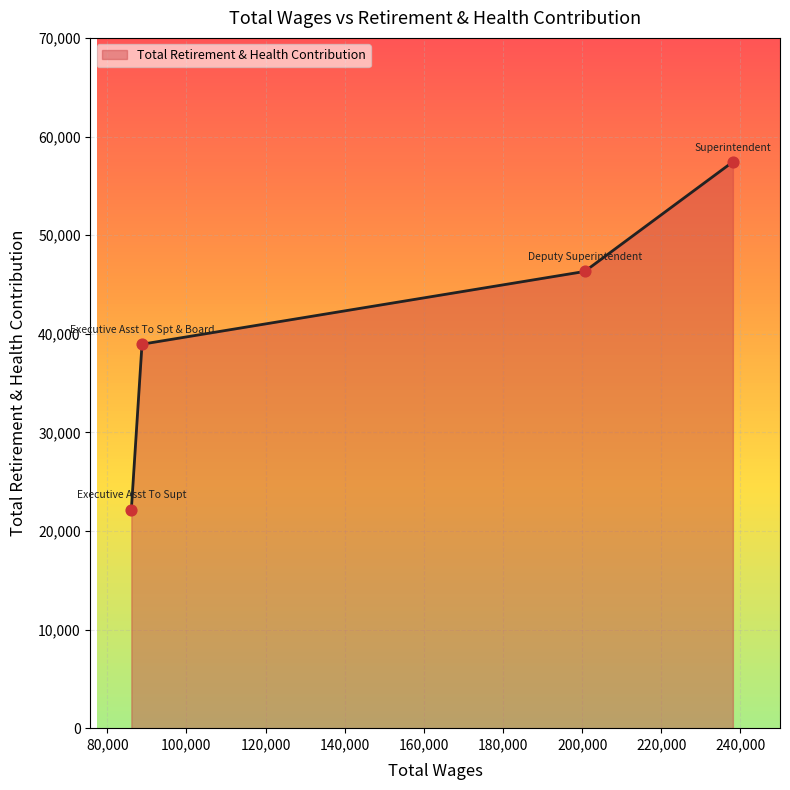

What is the change in value from Superintendent to Deputy Superintendent?

-11117